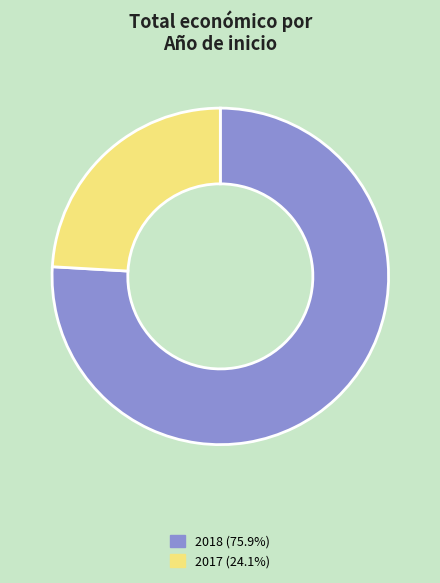

Do 2018 (75.9%) and 2017 (24.1%) together represent more than half of the pie?

Yes